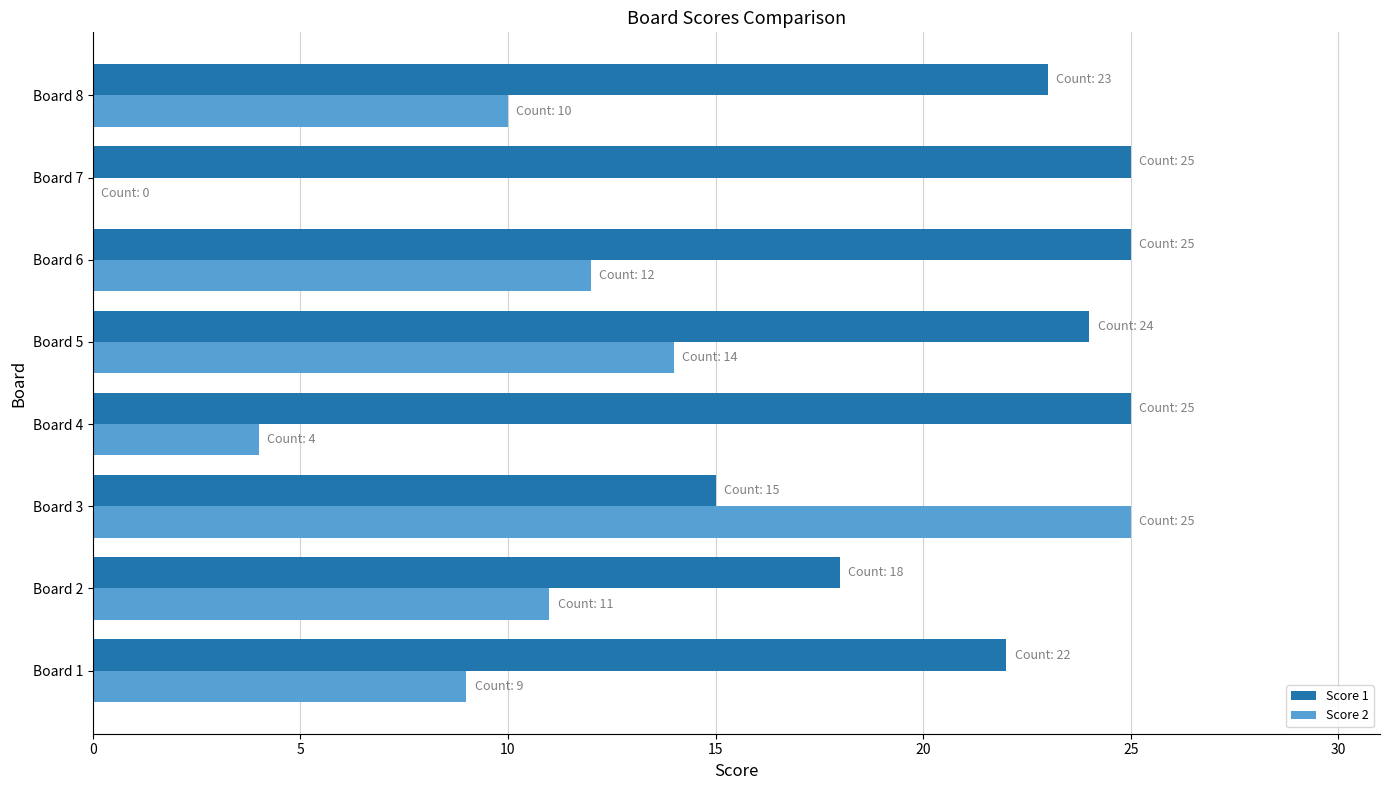

Which series changed the most between Board 1 and Board 7?

Score 2